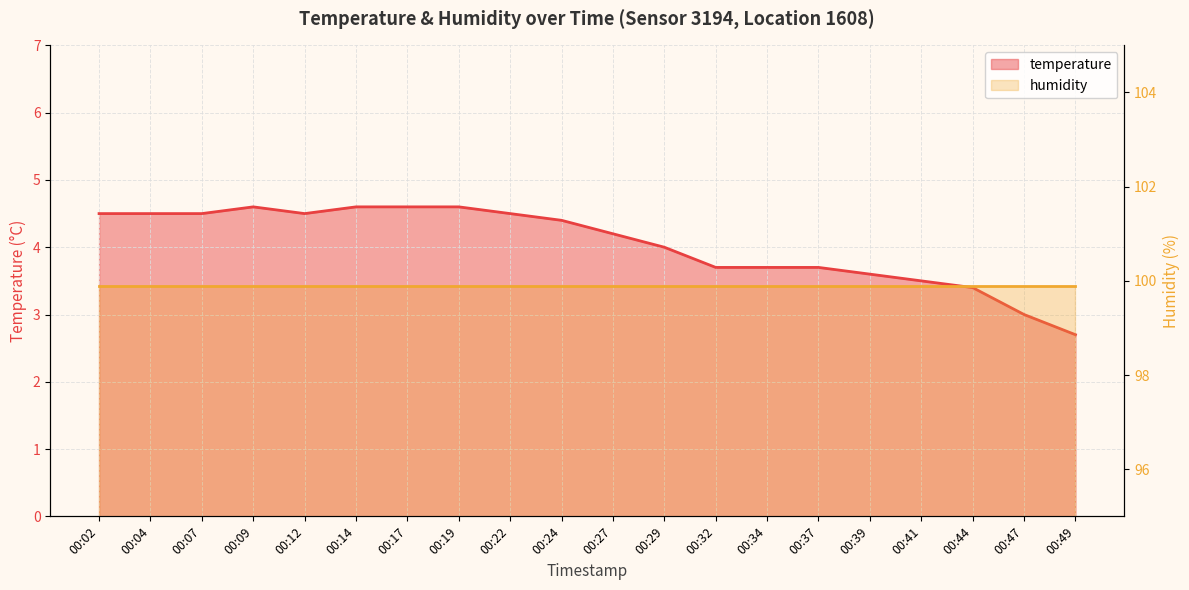

What is the change in value from 00:39 to 00:47?

-0.6